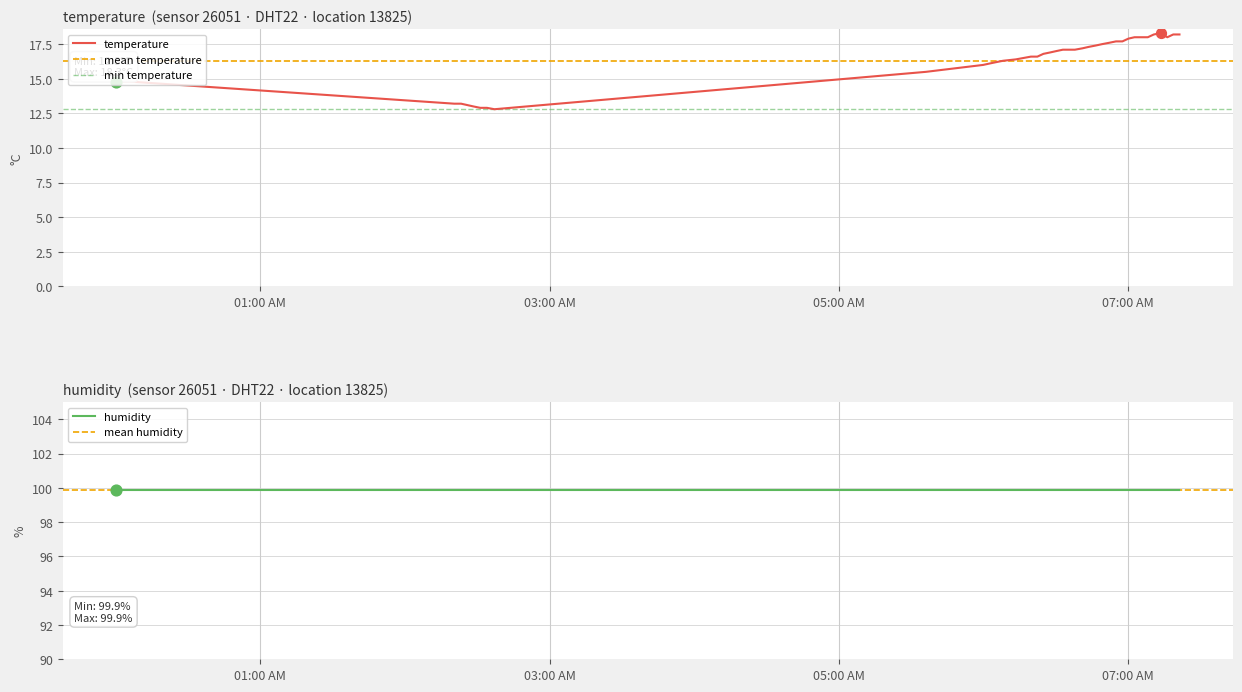

Between 2023-06-10T06:52:08 and 2023-06-10T02:25:50, which is larger?

2023-06-10T06:52:08